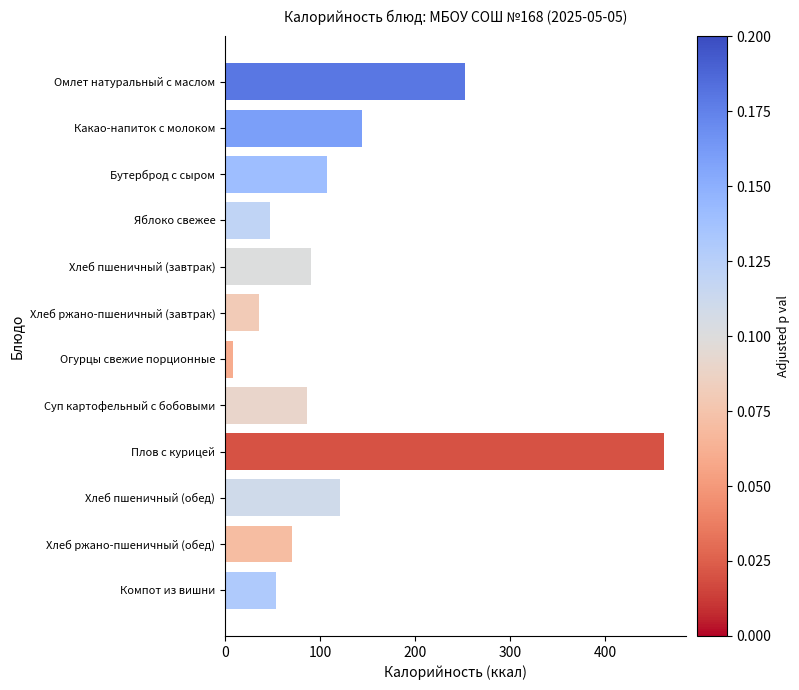

At which category does the chart reach its peak across all series?

Плов с курицей